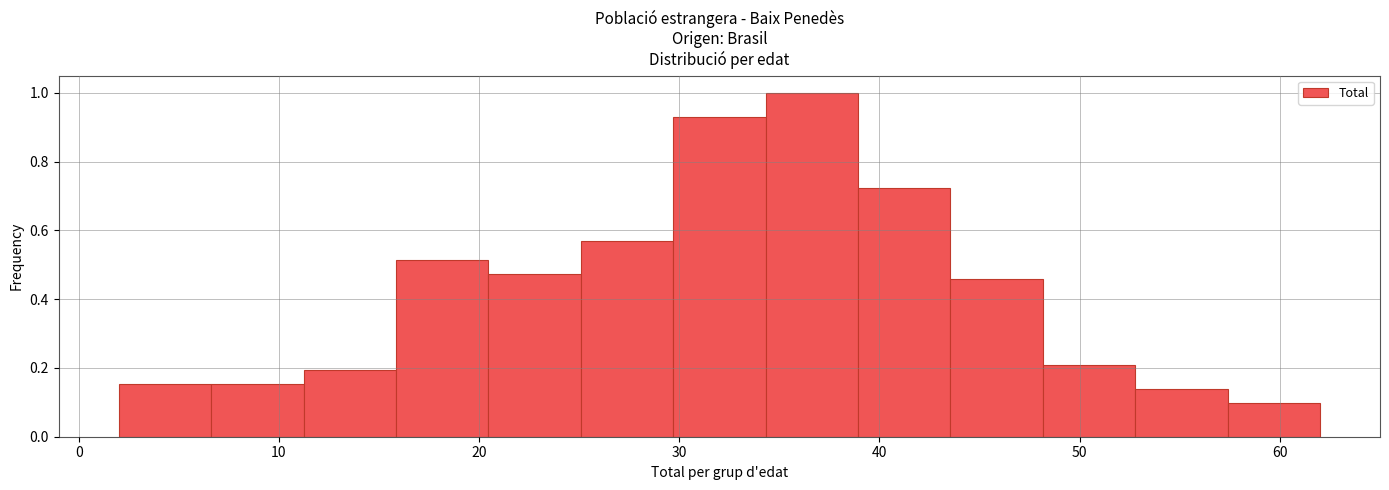

Over which range of the x-axis is the bar tallest?

34 to 39